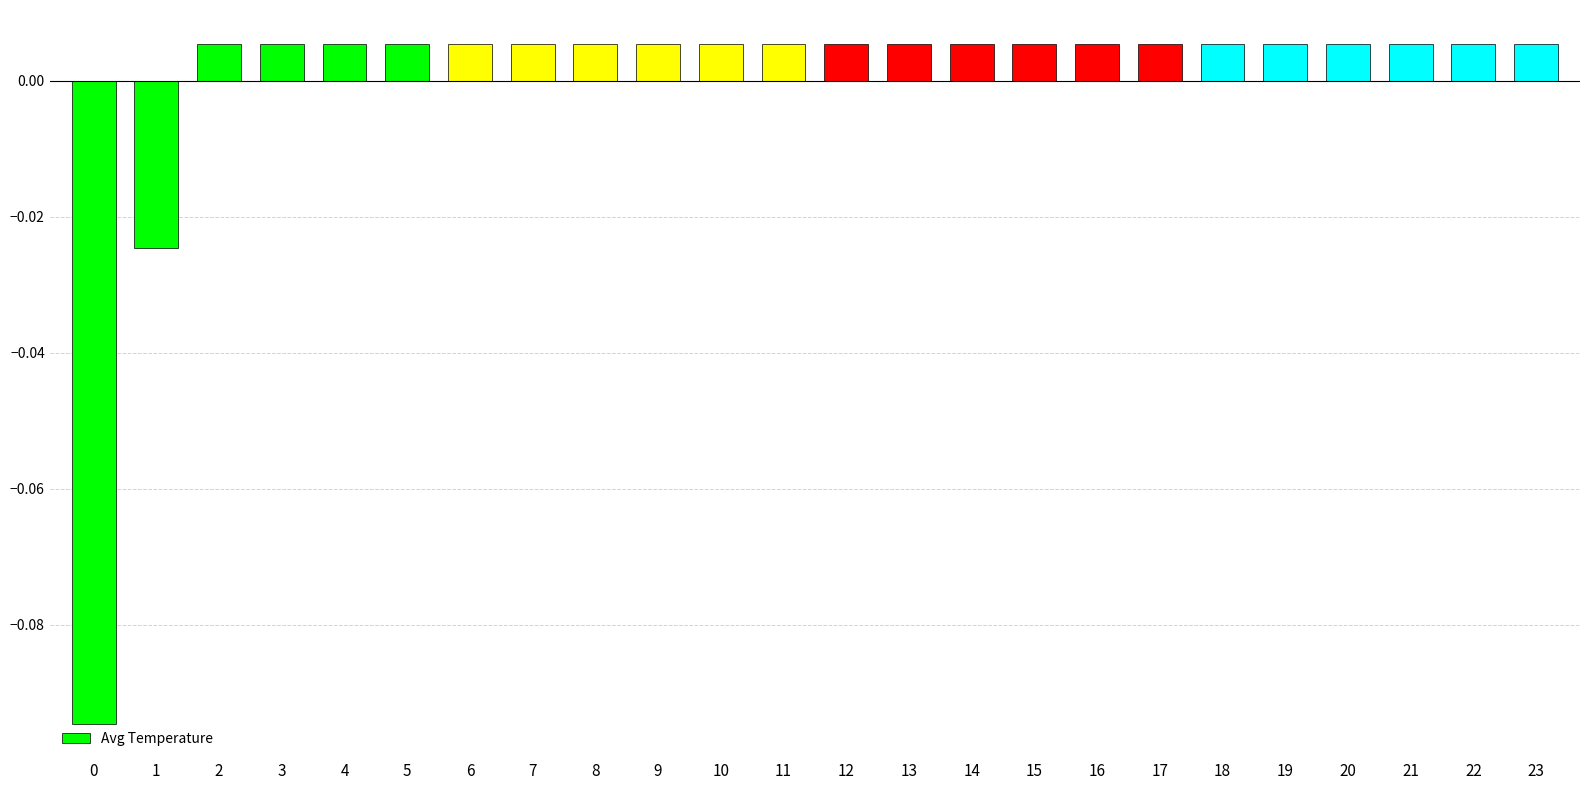

Which has a higher value, 4 or 1?

4